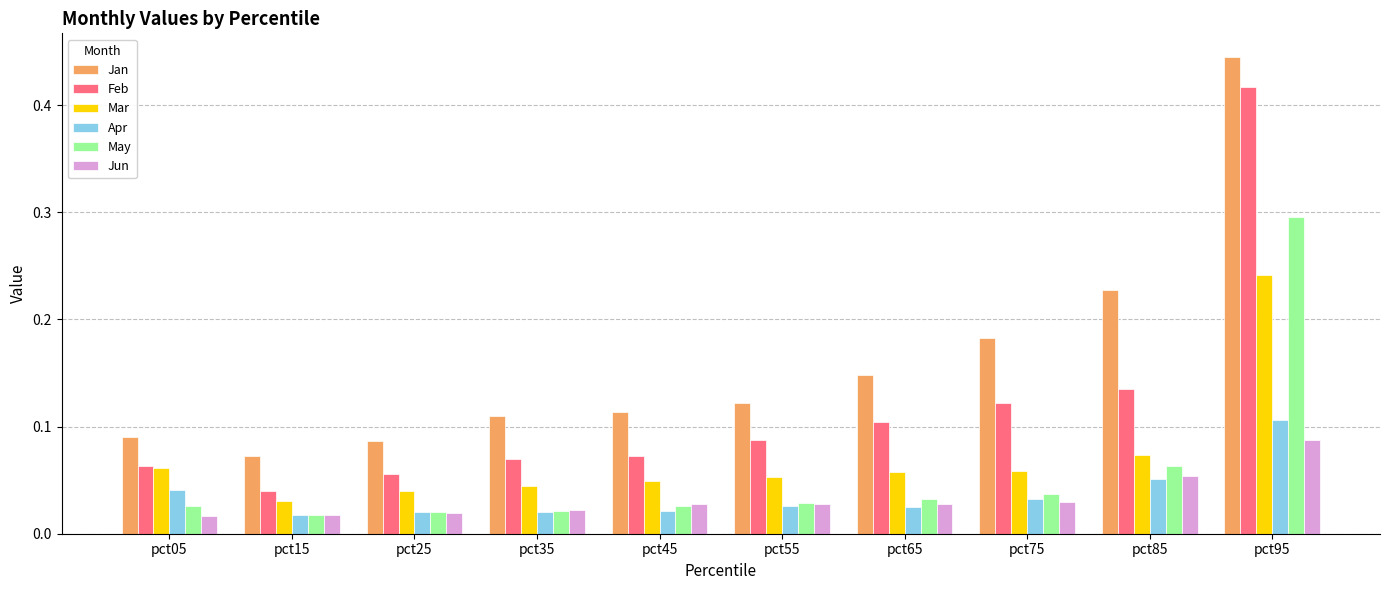

At which category is the sum across all series the highest?

pct95